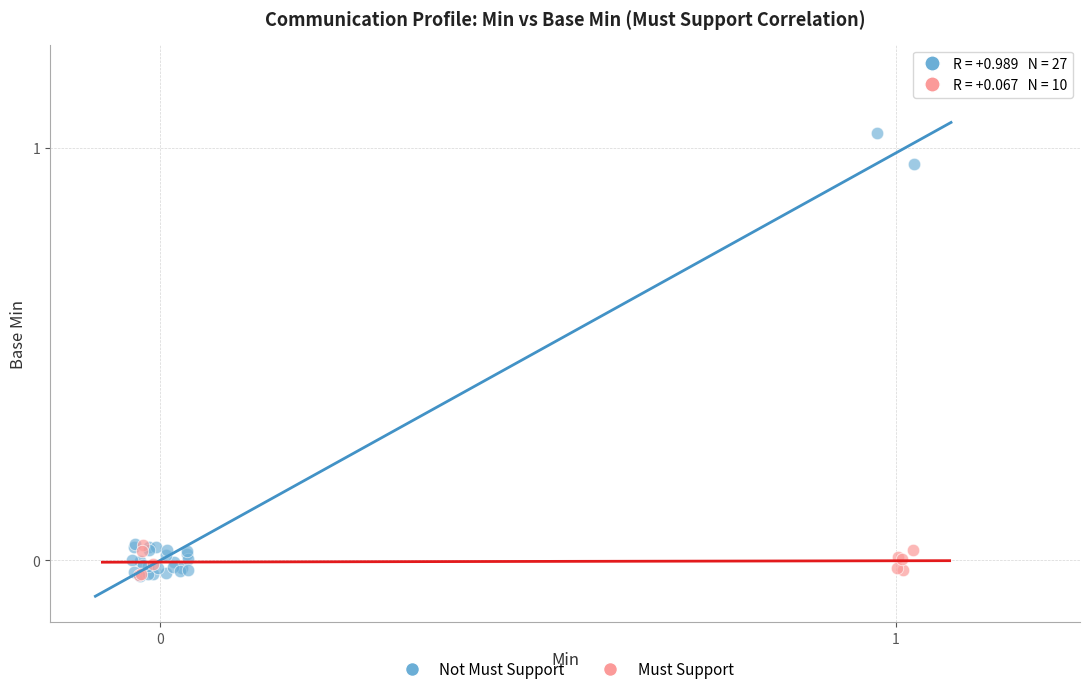

Which series has the widest spread of Y values?

Not Must Support